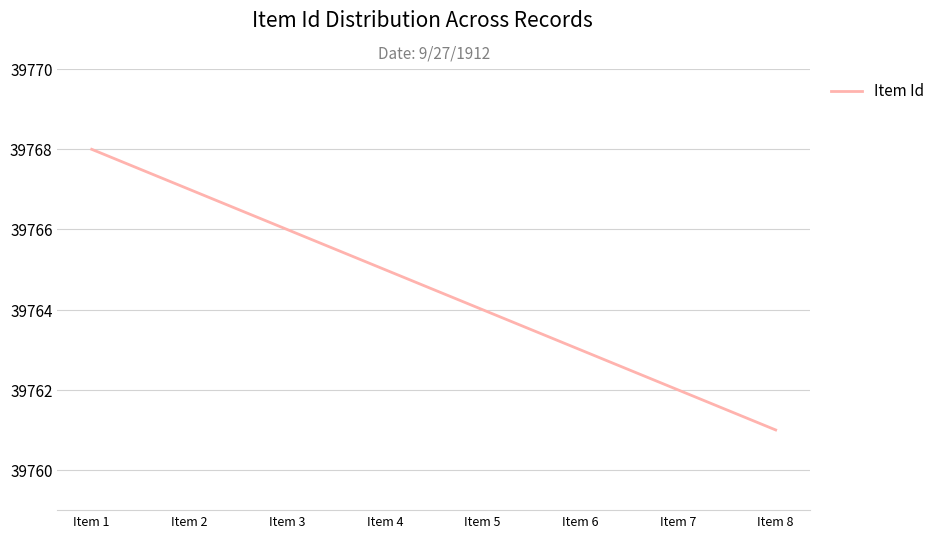

The value at Item 5 is 39764. True or false?

True